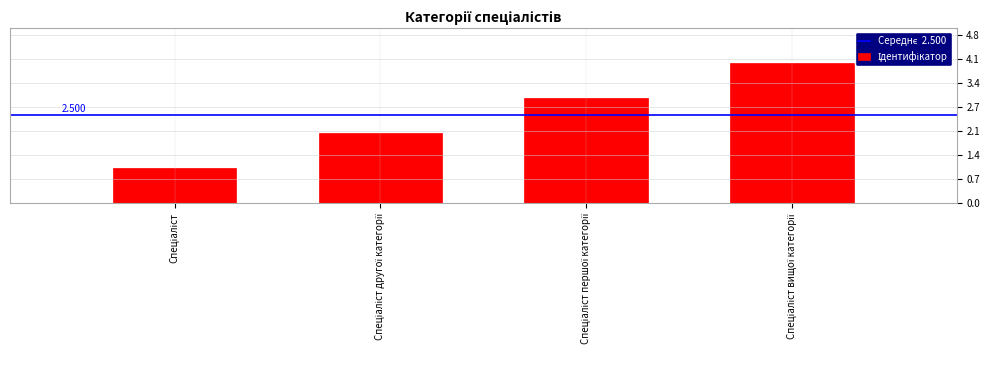

How many series are shown in this chart?

1